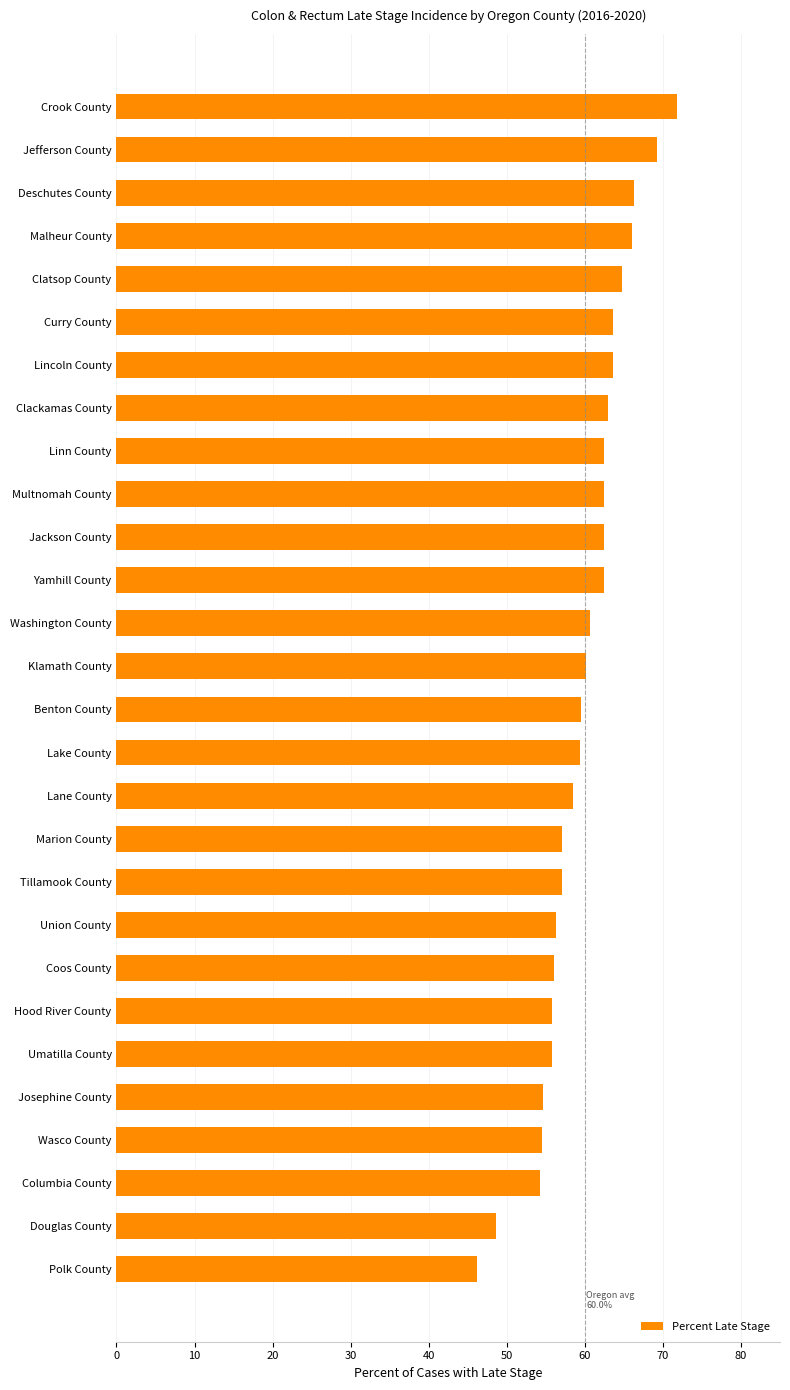

Is it true that the value at Union County is 101.1?

False